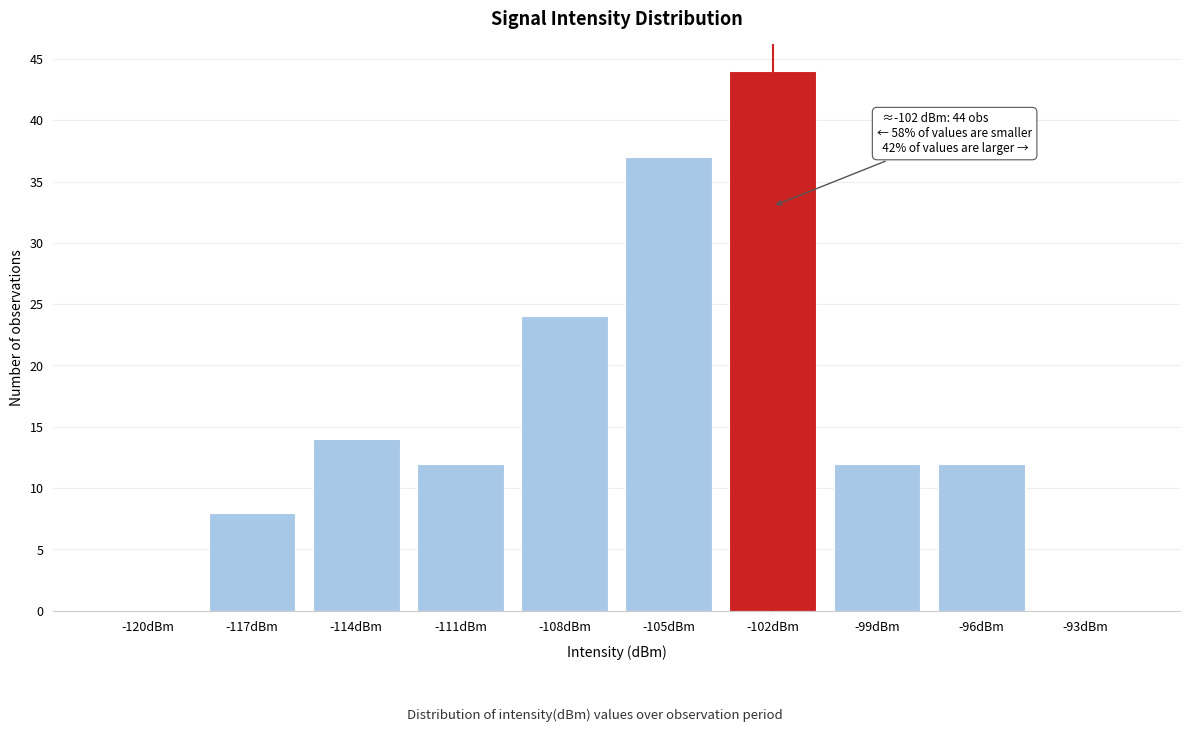

Reading left to right, transcribe all the data shown in this chart.

-120dBm=0	-117dBm=8	-114dBm=14	-111dBm=12	-108dBm=24	-105dBm=37	-102dBm=44	-99dBm=12	-96dBm=12	-93dBm=0